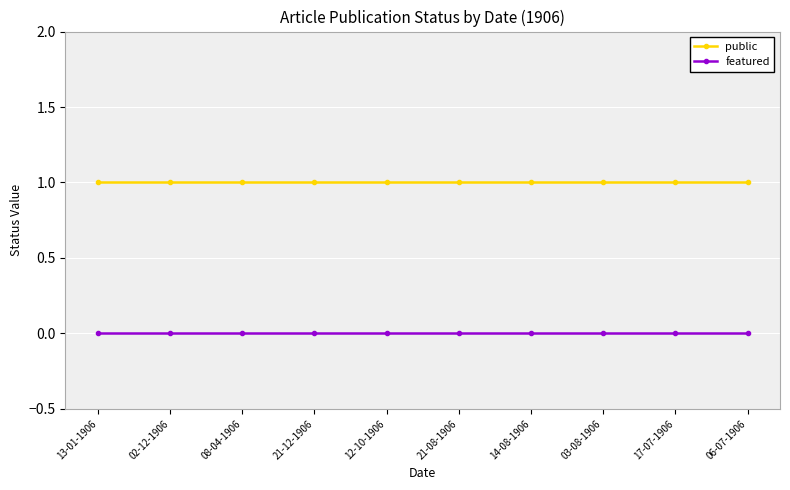

How many lines are shown in the chart?

2